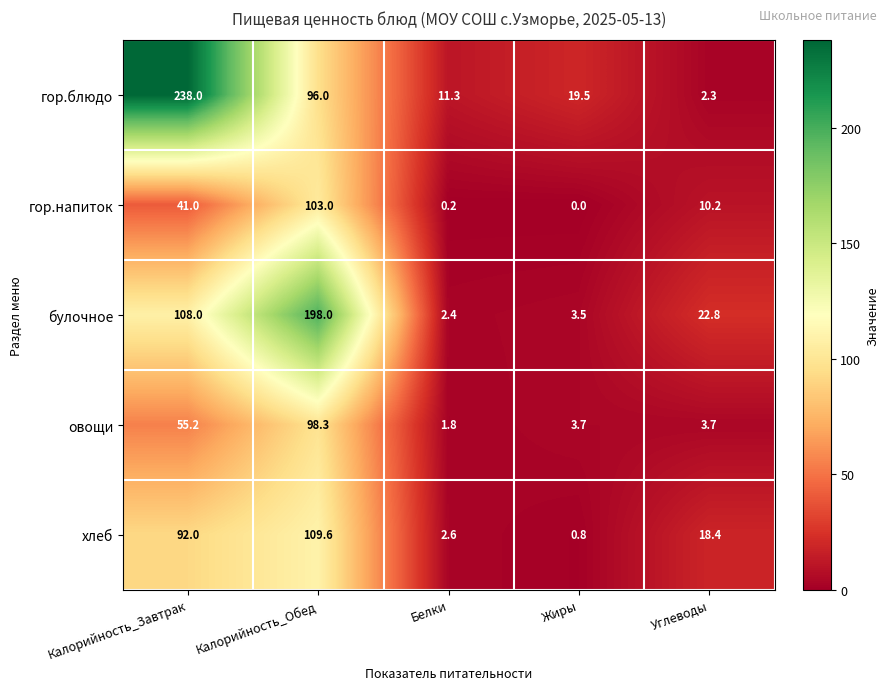

Read the овощи value at Жиры.

3.7